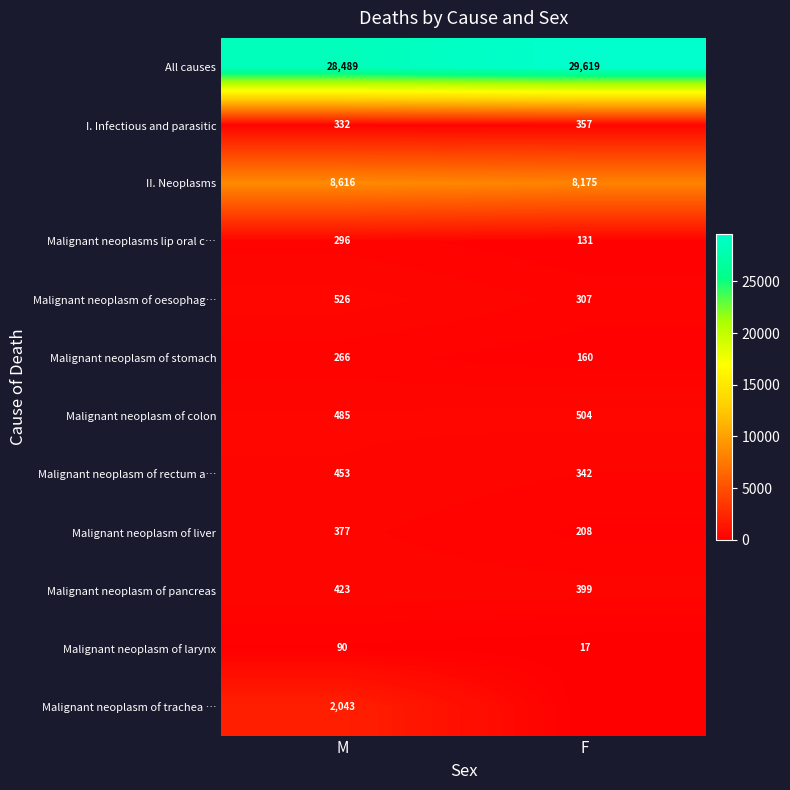

True or false: I. Infectious and parasitic has a value of 639 at F.

False